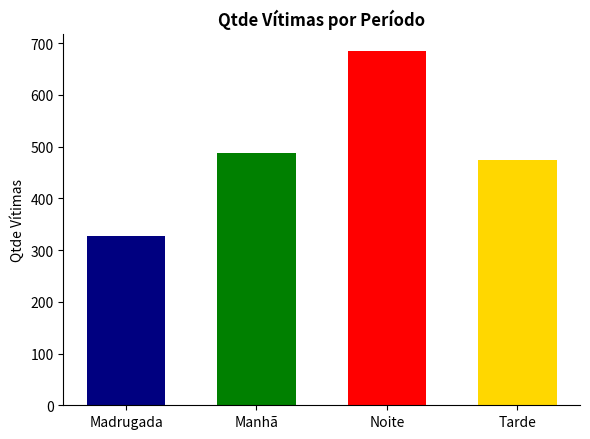

What is the minimum value shown in the chart?

327